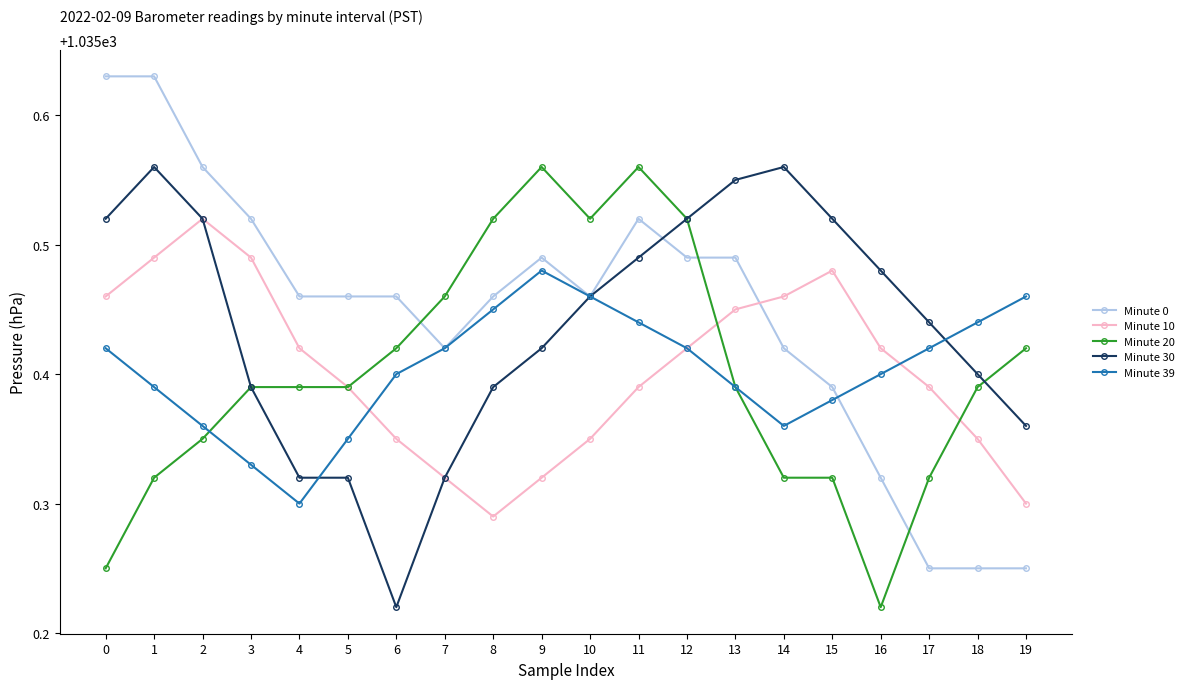

Is the value of Minute 10 at 14 greater than the value of Minute 0 at 12?

No